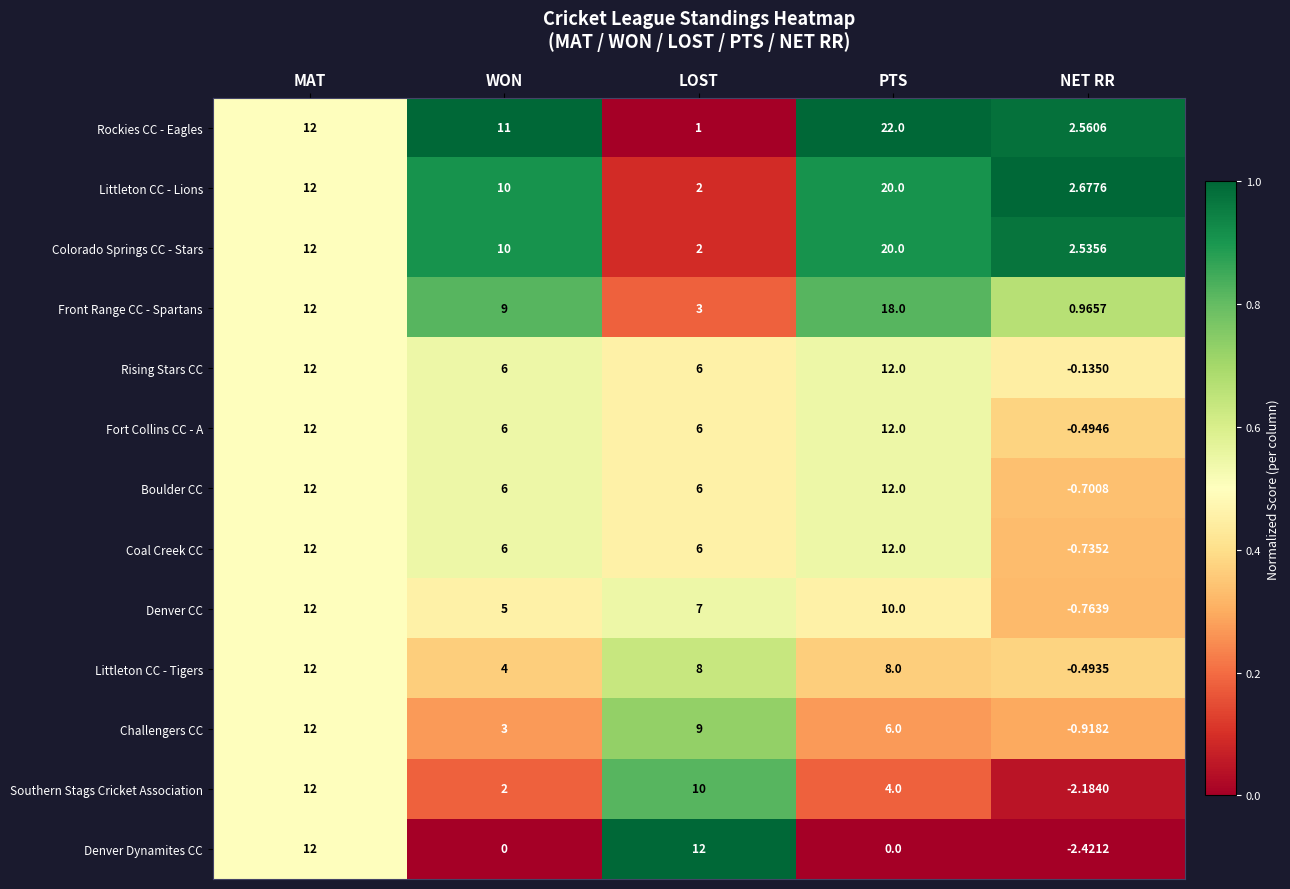

Which series has the largest total across all categories?

Rockies CC - Eagles